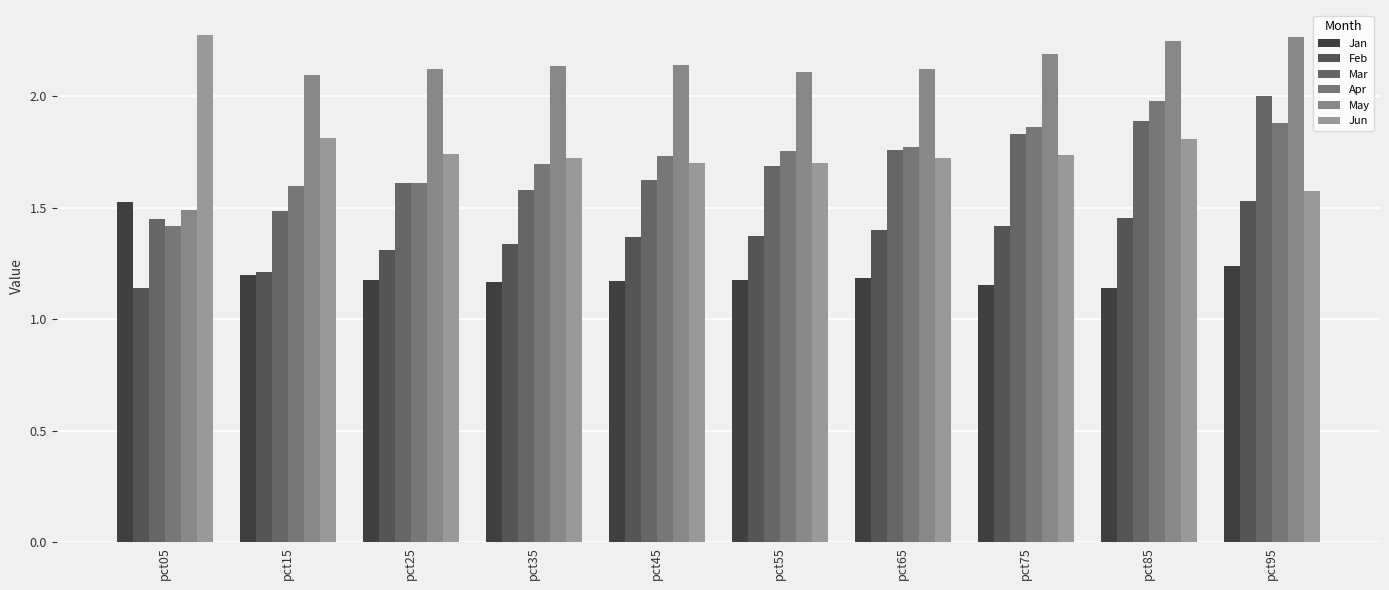

Which series has the largest range (max minus min)?

May